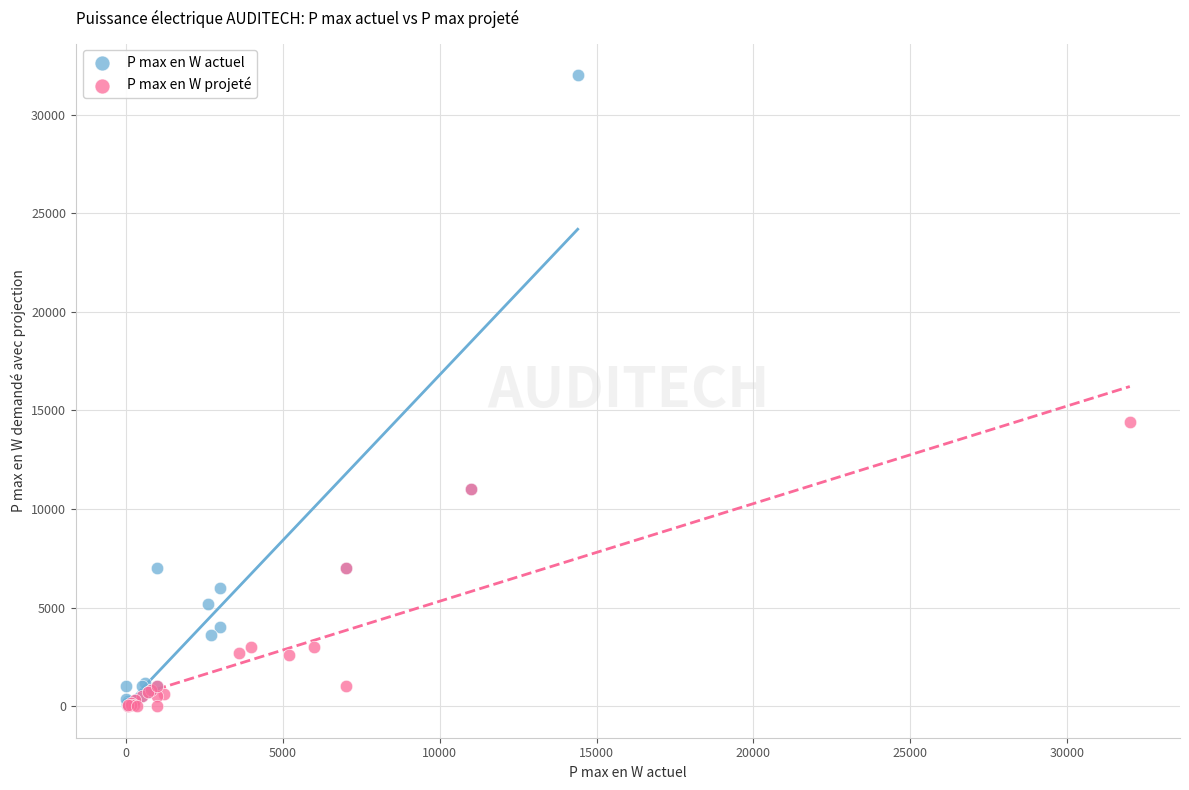

Which series contains the highest Y value?

P max en W actuel